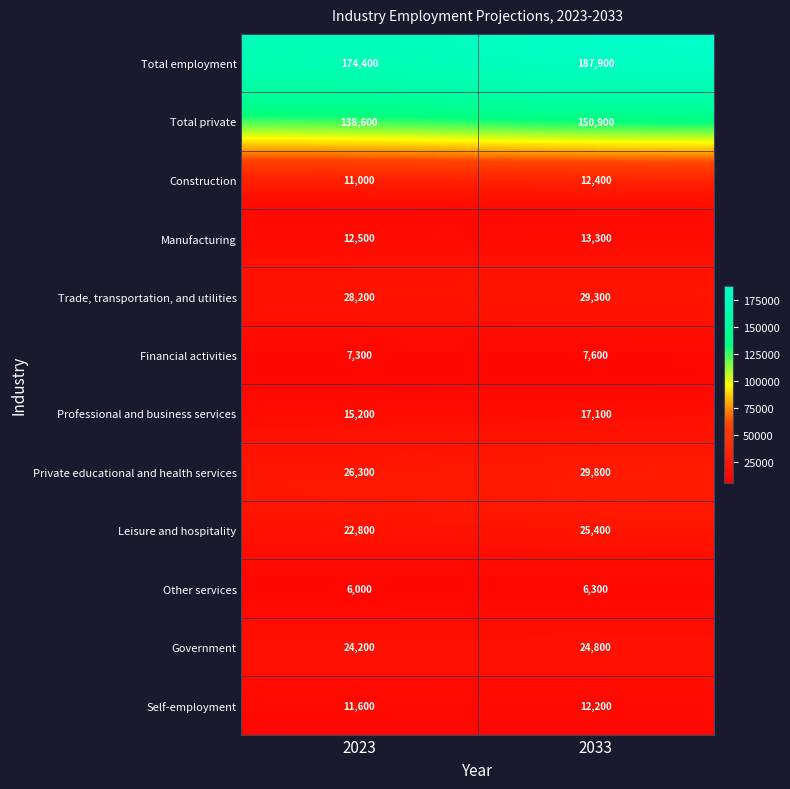

What is the minimum value shown in the chart?

6000